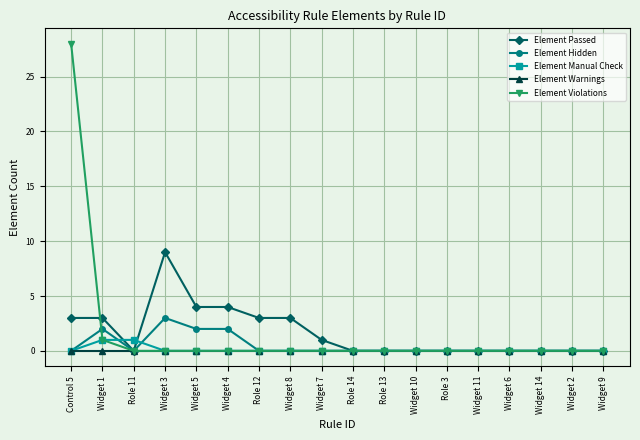

How many lines are shown in the chart?

5